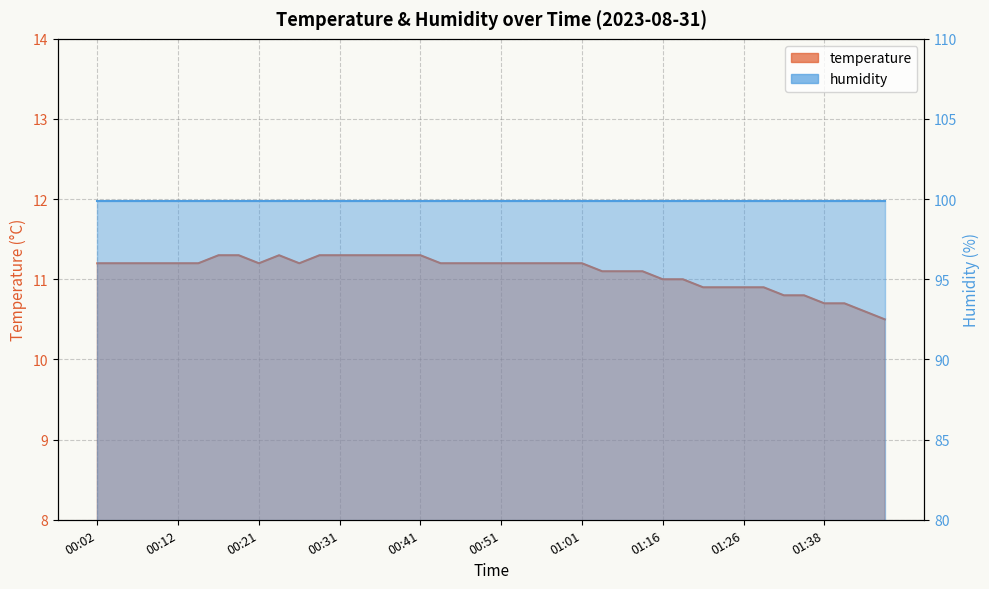

What is the difference between the second highest and minimum values?

0.8